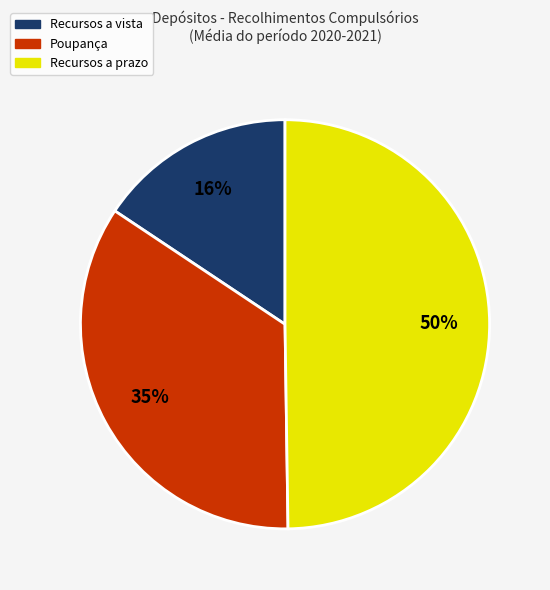

Which category has the biggest portion of the pie?

Recursos a prazo